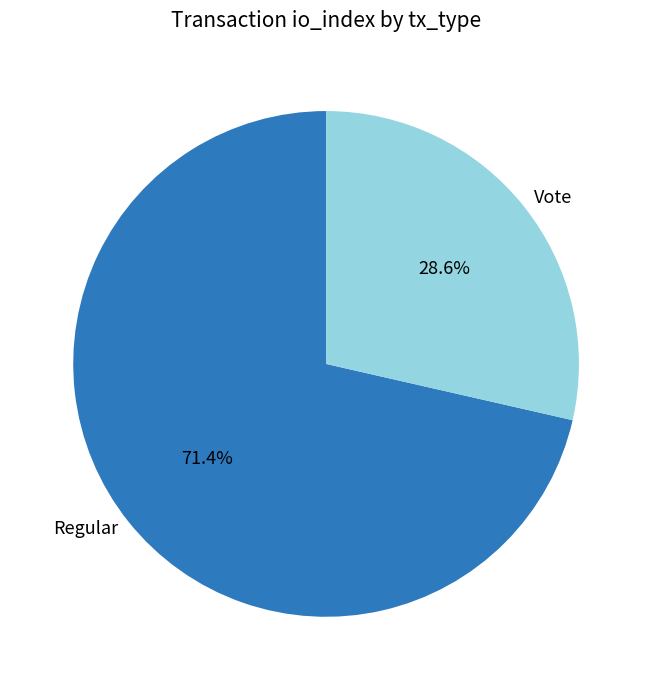

What is the smallest slice in the pie chart?

Vote